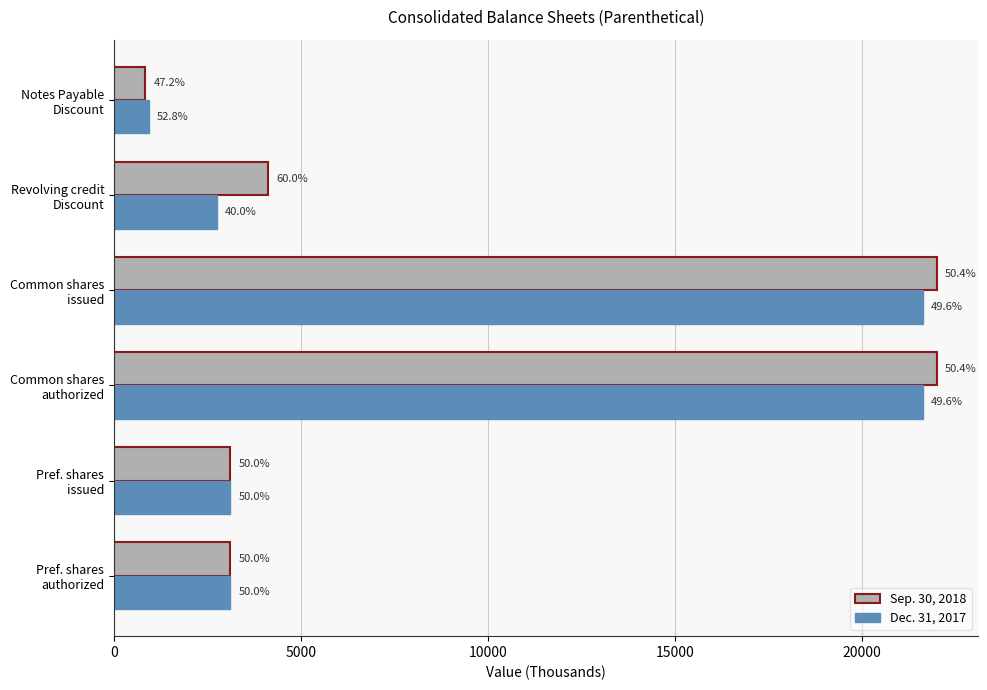

What are all the series names shown in the legend?

Sep. 30, 2018, Dec. 31, 2017